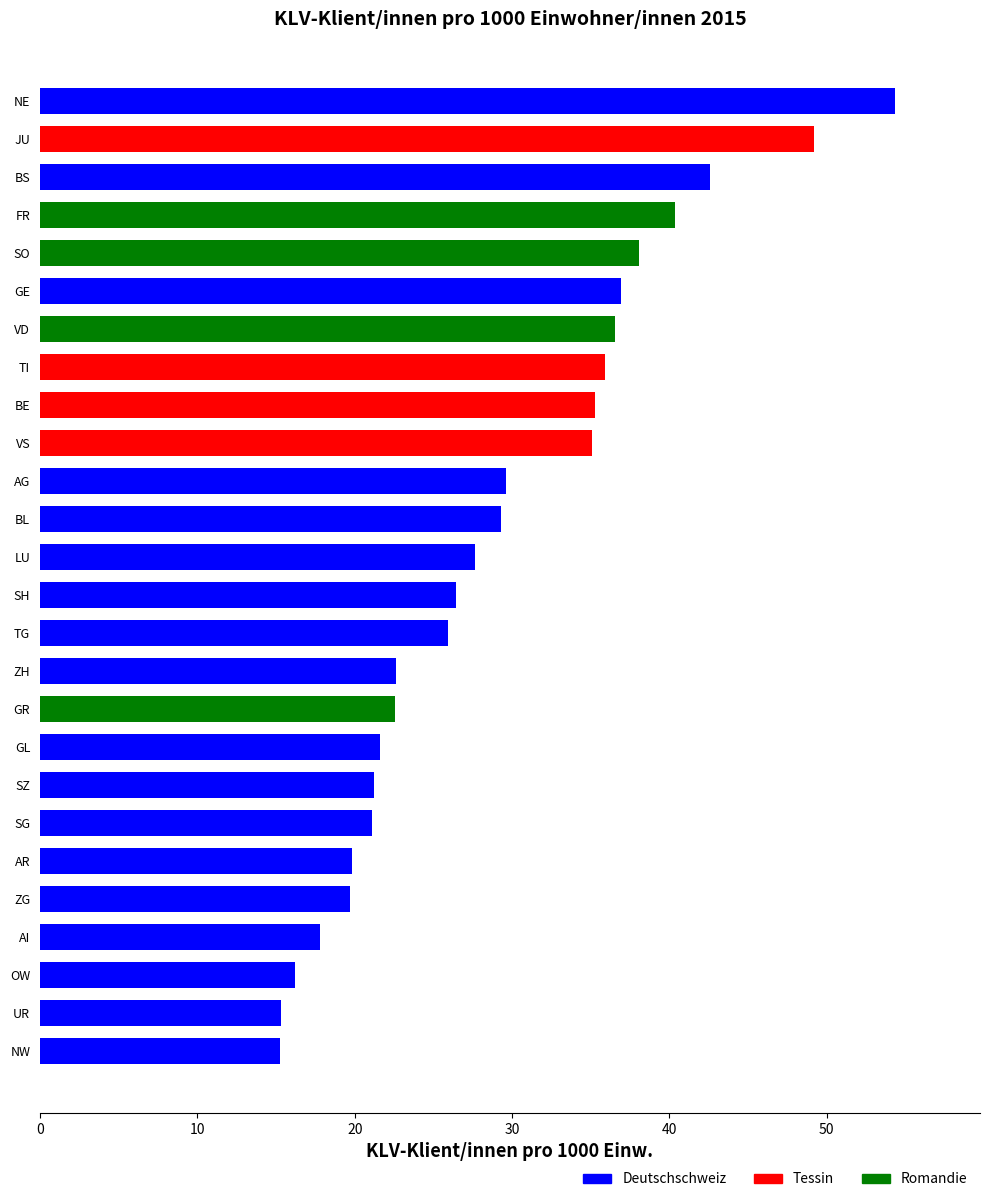

What is the value of the 24th bar from the top?

16.2